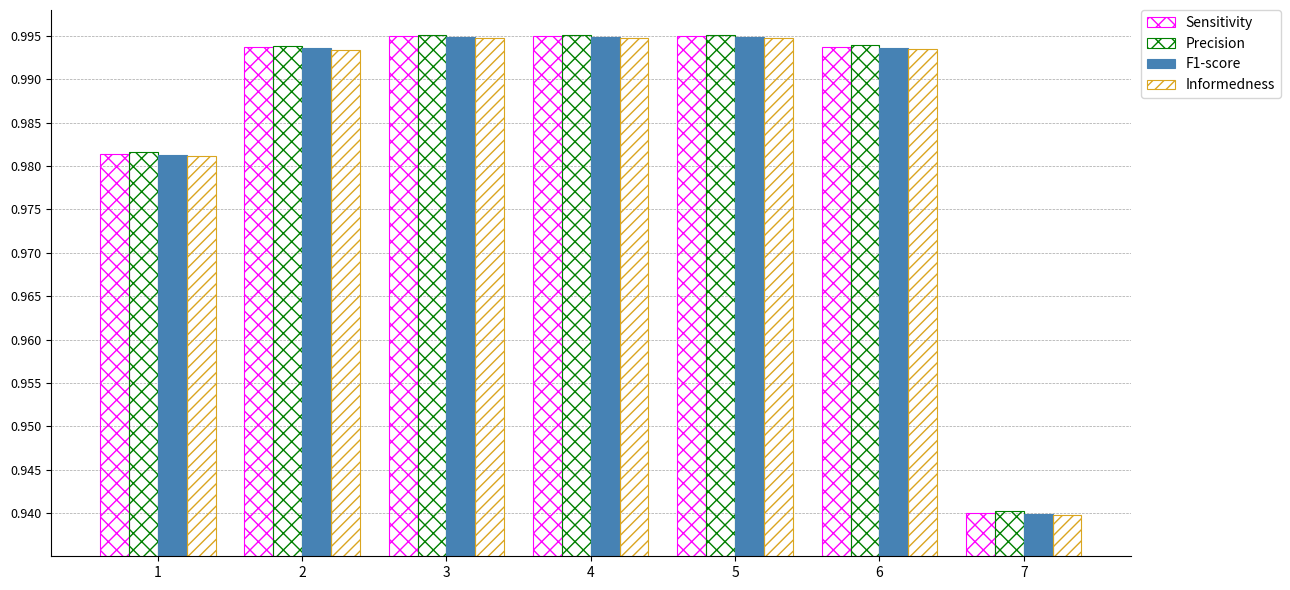

Which series changed the most between 1 and 7?

Sensitivity